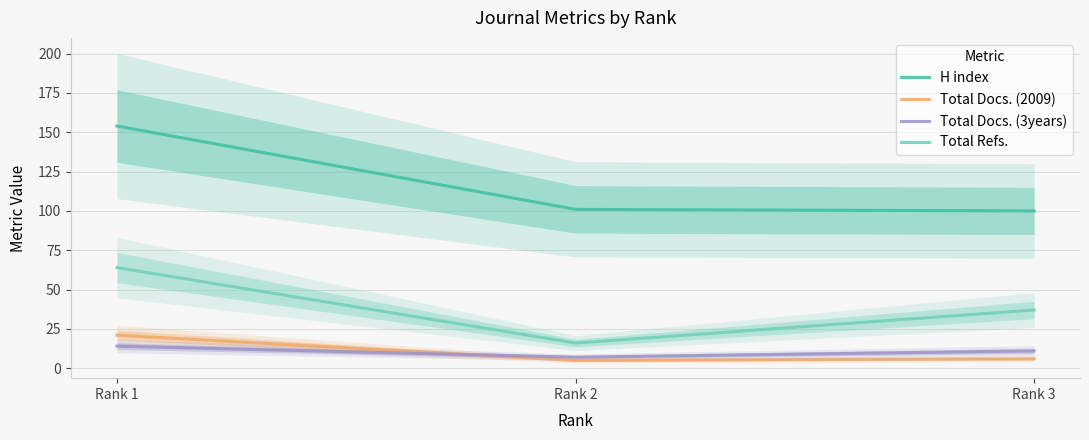

At which category is the sum across all series the highest?

Rank 1